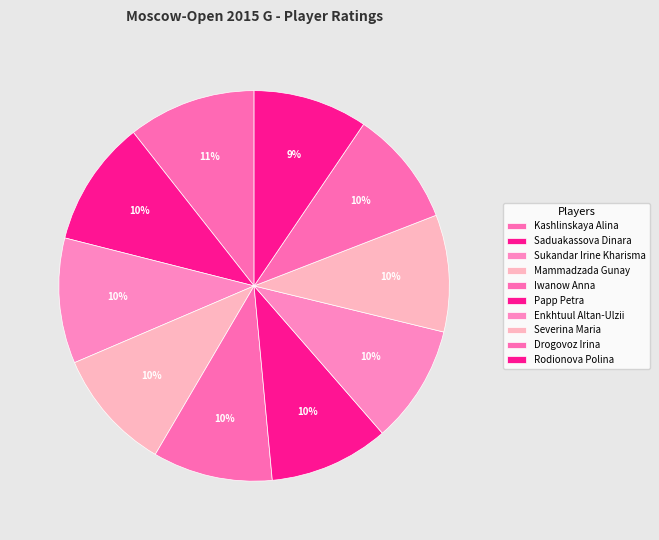

To the nearest percent, what portion does Severina Maria represent?

10%